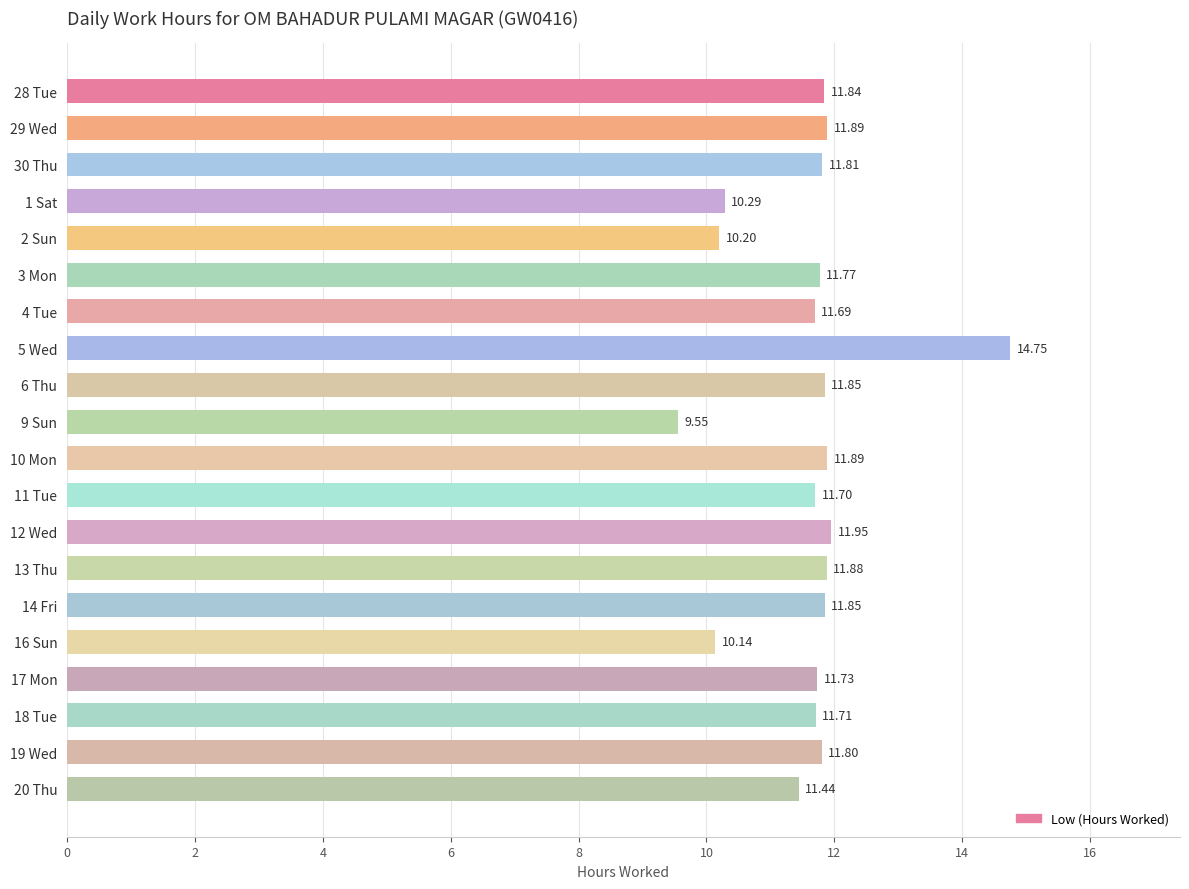

Which has a higher value, 28 Tue or 12 Wed?

12 Wed